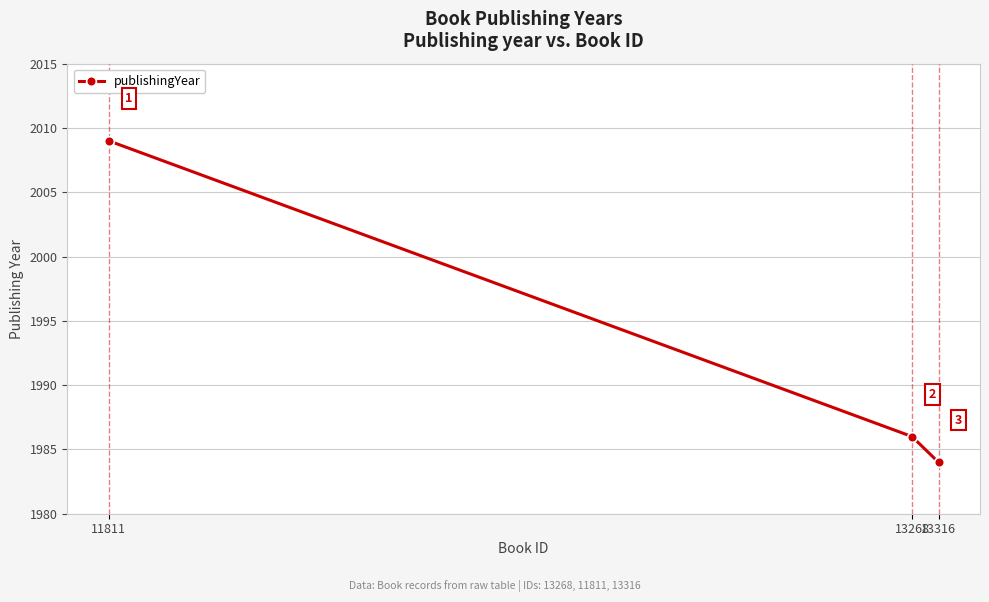

What is the average value?

1993